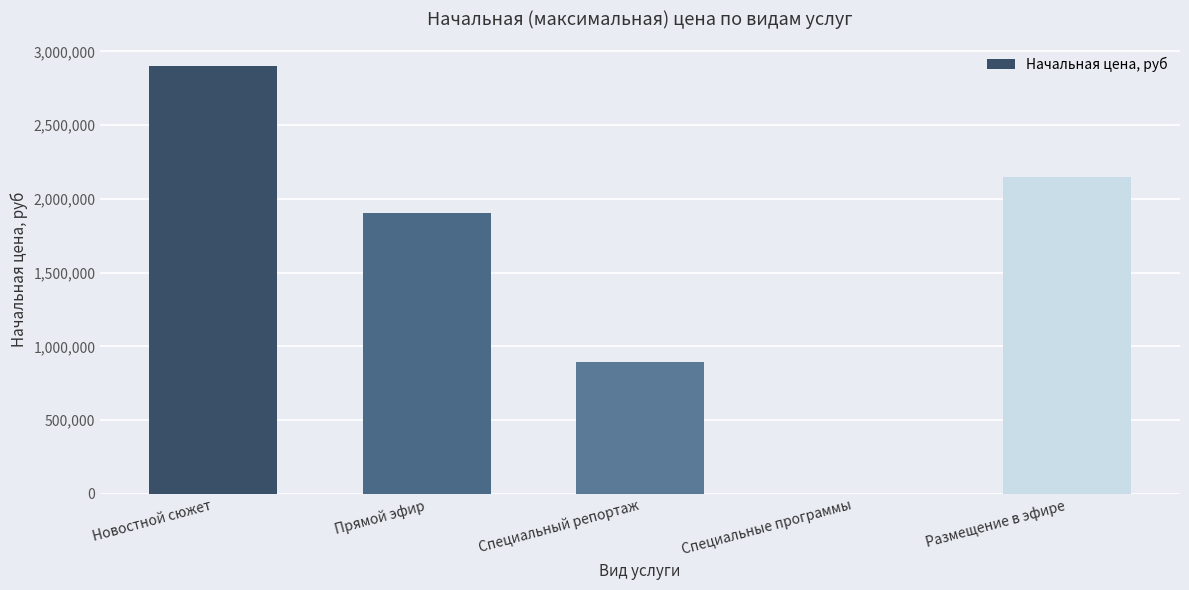

What is the sum of all values?

7852700